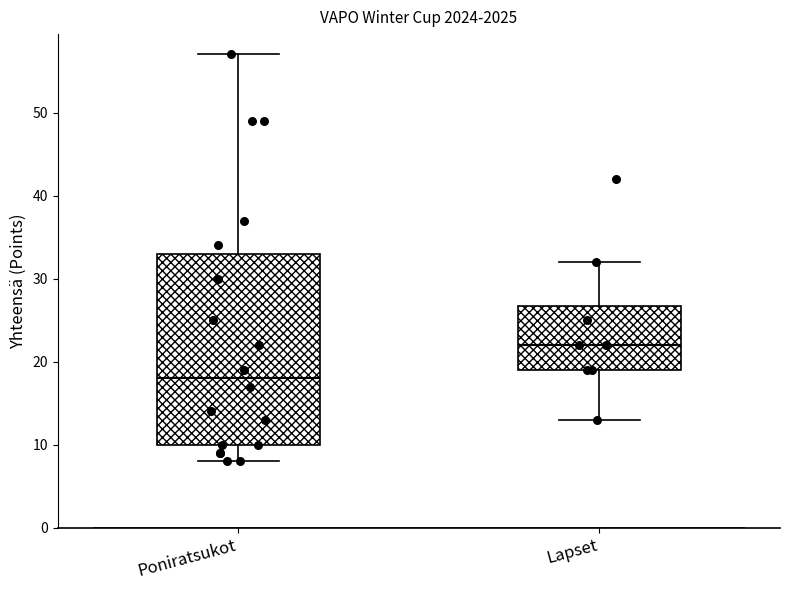

Which box is the tallest, from its lower edge to its upper edge?

Poniratsukot